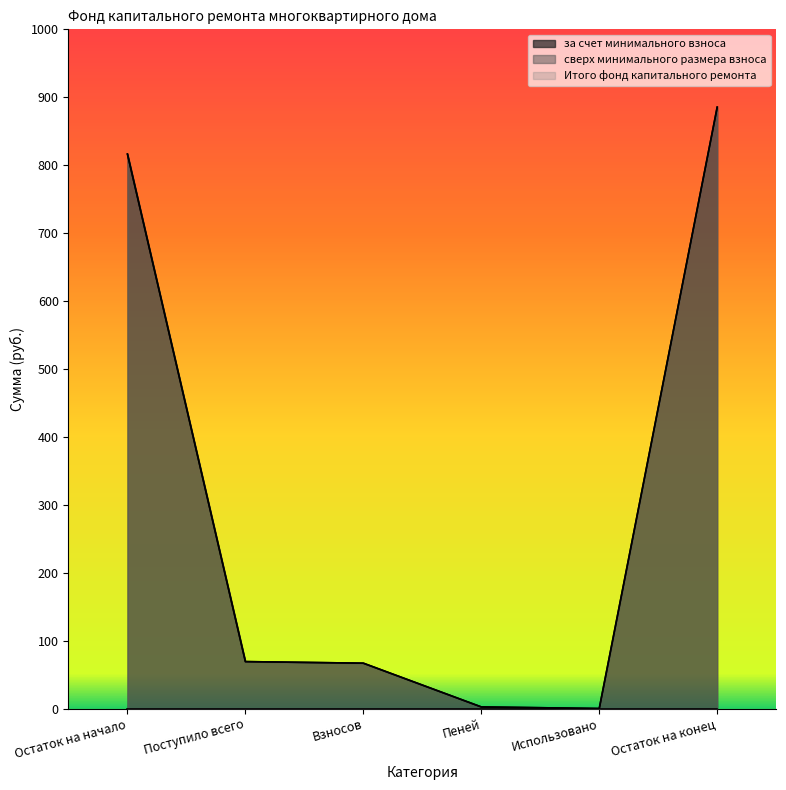

Which has a higher value, Использовано or Остаток на начало?

Остаток на начало